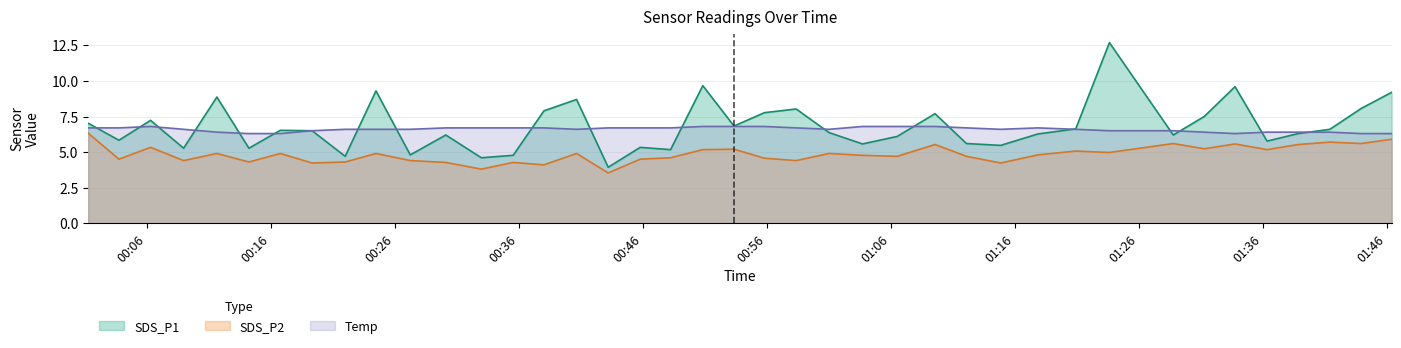

Reading right to left, list all the values displayed in this chart.

SDS_P1: 2021/12/13 01:46:24=9.2	2021/12/13 01:43:57=8.1	2021/12/13 01:41:25=6.6	2021/12/13 01:38:52=6.3	2021/12/13 01:36:21=5.8	2021/12/13 01:33:46=9.6	2021/12/13 01:31:17=7.5	2021/12/13 01:28:47=6.2	2021/12/13 01:23:38=12.7	2021/12/13 01:20:55=6.6	2021/12/13 01:17:51=6.3	2021/12/13 01:14:52=5.5	2021/12/13 01:12:06=5.6	2021/12/13 01:09:34=7.7	2021/12/13 01:06:31=6.1	2021/12/13 01:03:43=5.6	2021/12/13 01:01:01=6.4	2021/12/13 00:58:22=8.0	2021/12/13 00:55:48=7.8	2021/12/13 00:53:21=6.8	2021/12/13 00:50:50=9.7	2021/12/13 00:48:14=5.2	2021/12/13 00:45:47=5.3	2021/12/13 00:43:12=3.9	2021/12/13 00:40:39=8.7	2021/12/13 00:38:01=7.9	2021/12/13 00:35:32=4.8	2021/12/13 00:32:58=4.6	2021/12/13 00:30:06=6.2	2021/12/13 00:27:14=4.8	2021/12/13 00:24:28=9.3	2021/12/13 00:21:59=4.7	2021/12/13 00:19:19=6.5	2021/12/13 00:16:45=6.5	2021/12/13 00:14:13=5.3	2021/12/13 00:11:38=8.9	2021/12/13 00:08:57=5.3	2021/12/13 00:06:17=7.2	2021/12/13 00:03:44=5.8	2021/12/13 00:01:15=7.0
SDS_P2: 2021/12/13 01:46:24=5.9	2021/12/13 01:43:57=5.6	2021/12/13 01:41:25=5.7	2021/12/13 01:38:52=5.5	2021/12/13 01:36:21=5.2	2021/12/13 01:33:46=5.6	2021/12/13 01:31:17=5.2	2021/12/13 01:28:47=5.6	2021/12/13 01:23:38=5.0	2021/12/13 01:20:55=5.1	2021/12/13 01:17:51=4.8	2021/12/13 01:14:52=4.2	2021/12/13 01:12:06=4.7	2021/12/13 01:09:34=5.5	2021/12/13 01:06:31=4.7	2021/12/13 01:03:43=4.8	2021/12/13 01:01:01=4.9	2021/12/13 00:58:22=4.4	2021/12/13 00:55:48=4.6	2021/12/13 00:53:21=5.2	2021/12/13 00:50:50=5.2	2021/12/13 00:48:14=4.6	2021/12/13 00:45:47=4.5	2021/12/13 00:43:12=3.5	2021/12/13 00:40:39=4.9	2021/12/13 00:38:01=4.1	2021/12/13 00:35:32=4.3	2021/12/13 00:32:58=3.8	2021/12/13 00:30:06=4.3	2021/12/13 00:27:14=4.4	2021/12/13 00:24:28=4.9	2021/12/13 00:21:59=4.3	2021/12/13 00:19:19=4.2	2021/12/13 00:16:45=4.9	2021/12/13 00:14:13=4.3	2021/12/13 00:11:38=4.9	2021/12/13 00:08:57=4.4	2021/12/13 00:06:17=5.3	2021/12/13 00:03:44=4.5	2021/12/13 00:01:15=6.3
Temp: 2021/12/13 01:46:24=6.3	2021/12/13 01:43:57=6.3	2021/12/13 01:41:25=6.4	2021/12/13 01:38:52=6.4	2021/12/13 01:36:21=6.4	2021/12/13 01:33:46=6.3	2021/12/13 01:31:17=6.4	2021/12/13 01:28:47=6.5	2021/12/13 01:23:38=6.5	2021/12/13 01:20:55=6.6	2021/12/13 01:17:51=6.7	2021/12/13 01:14:52=6.6	2021/12/13 01:12:06=6.7	2021/12/13 01:09:34=6.8	2021/12/13 01:06:31=6.8	2021/12/13 01:03:43=6.8	2021/12/13 01:01:01=6.6	2021/12/13 00:58:22=6.7	2021/12/13 00:55:48=6.8	2021/12/13 00:53:21=6.8	2021/12/13 00:50:50=6.8	2021/12/13 00:48:14=6.7	2021/12/13 00:45:47=6.7	2021/12/13 00:43:12=6.7	2021/12/13 00:40:39=6.6	2021/12/13 00:38:01=6.7	2021/12/13 00:35:32=6.7	2021/12/13 00:32:58=6.7	2021/12/13 00:30:06=6.7	2021/12/13 00:27:14=6.6	2021/12/13 00:24:28=6.6	2021/12/13 00:21:59=6.6	2021/12/13 00:19:19=6.5	2021/12/13 00:16:45=6.3	2021/12/13 00:14:13=6.3	2021/12/13 00:11:38=6.4	2021/12/13 00:08:57=6.6	2021/12/13 00:06:17=6.8	2021/12/13 00:03:44=6.7	2021/12/13 00:01:15=6.7